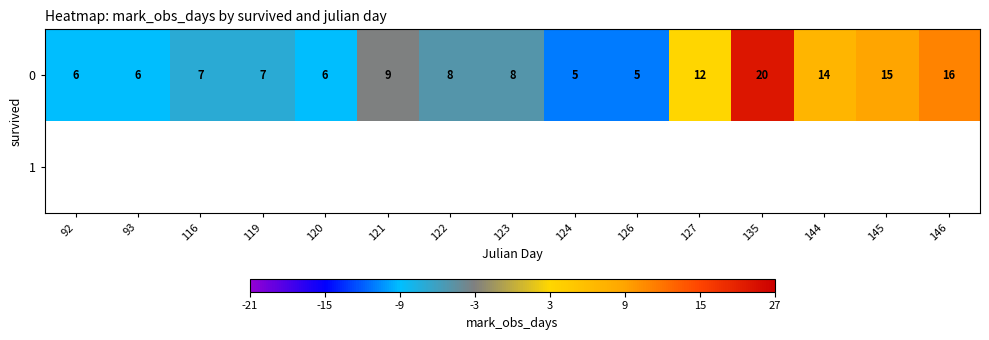

Is it true that 0 equals 5 at 126?

True